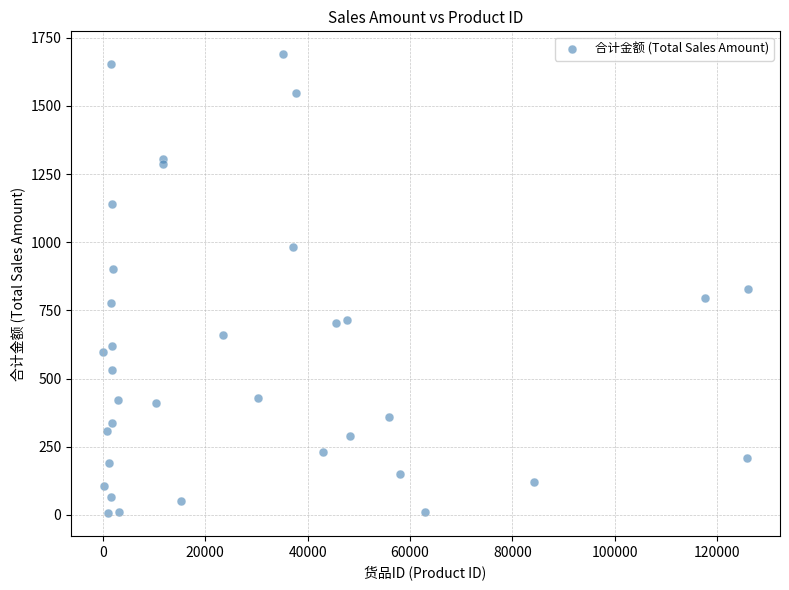

What Y value in the scatter plot is closest to 848?

828.0